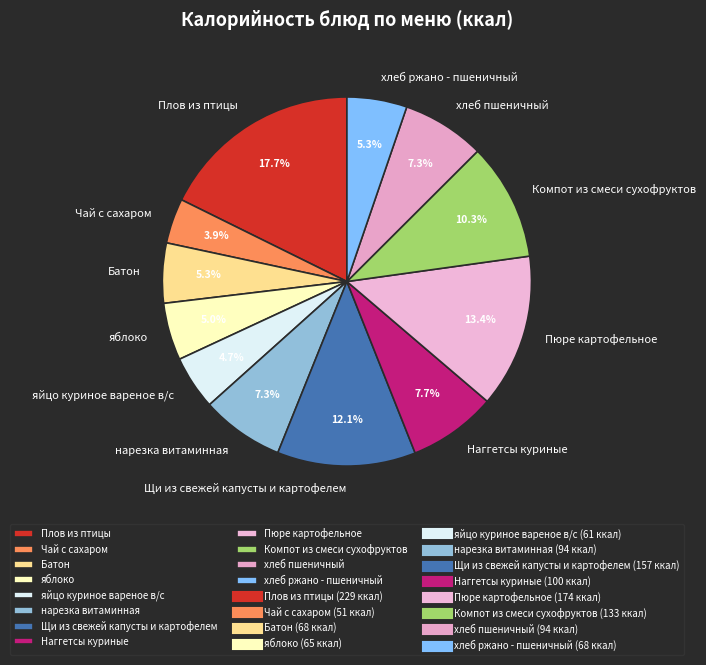

Between Щи из свежей капусты и картофелем and яйцо куриное вареное в/с, which is larger?

Щи из свежей капусты и картофелем